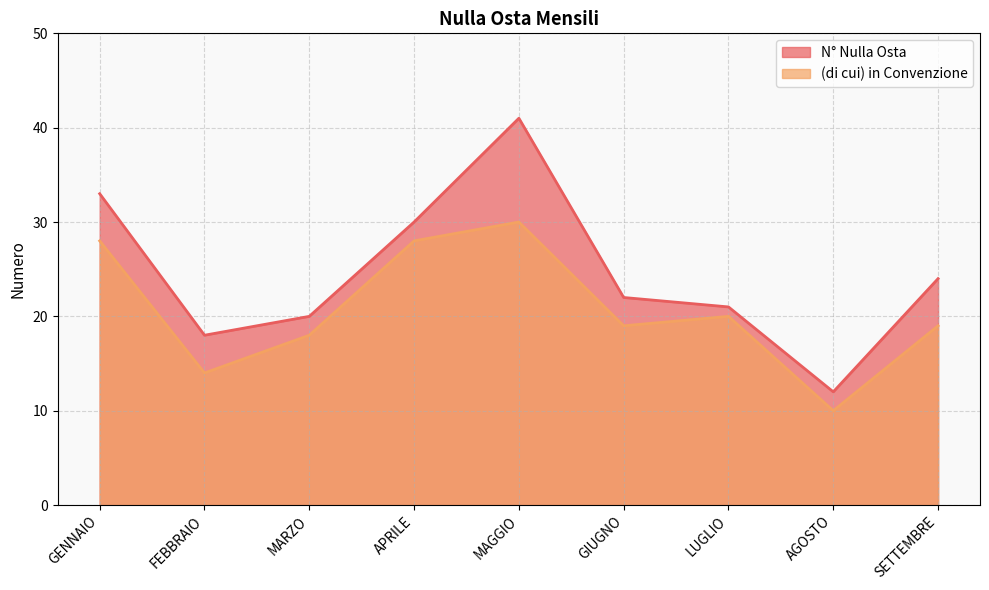

List the labels in order of N° Nulla Osta value, smallest first.

AGOSTO, FEBBRAIO, MARZO, LUGLIO, GIUGNO, SETTEMBRE, APRILE, GENNAIO, MAGGIO